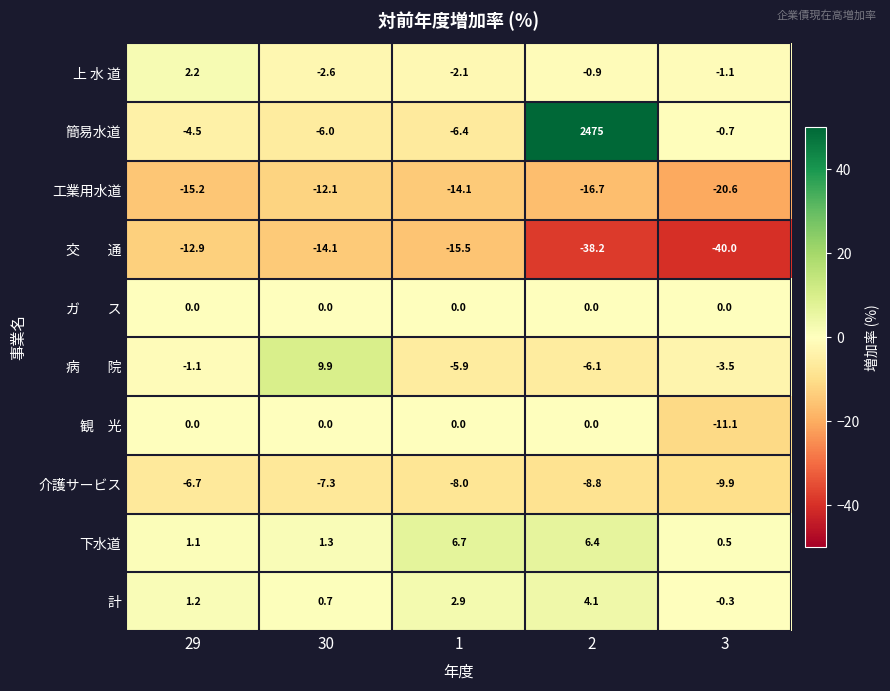

How many values in the 計 series are below 1?

2